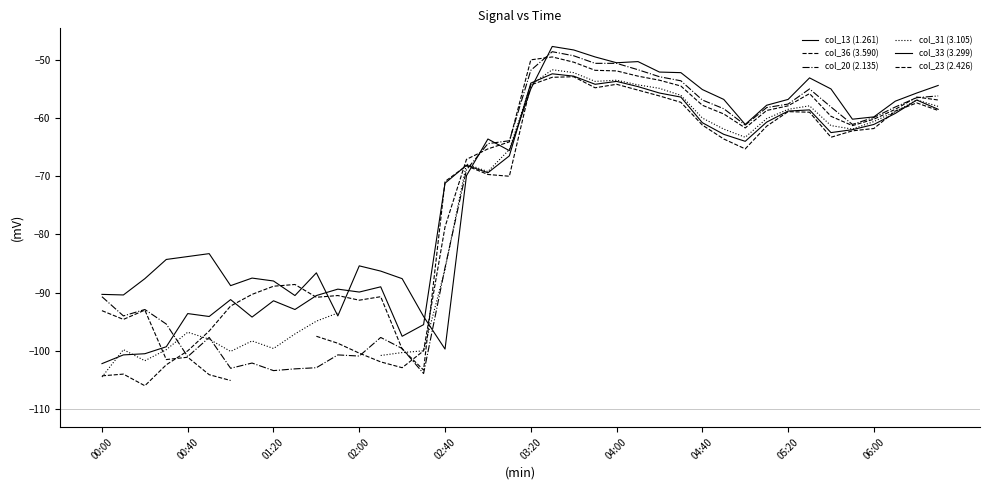

Where is the first local minimum for col_20 (2.135)?

00:40